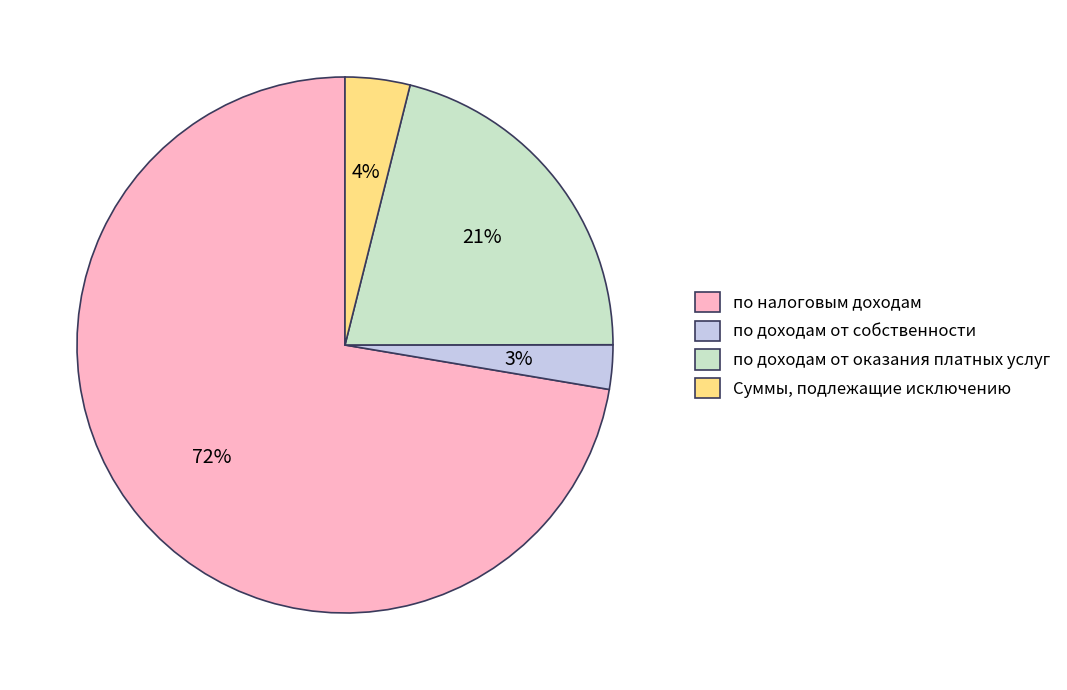

Is it true that по налоговым доходам is 72% of the pie?

True